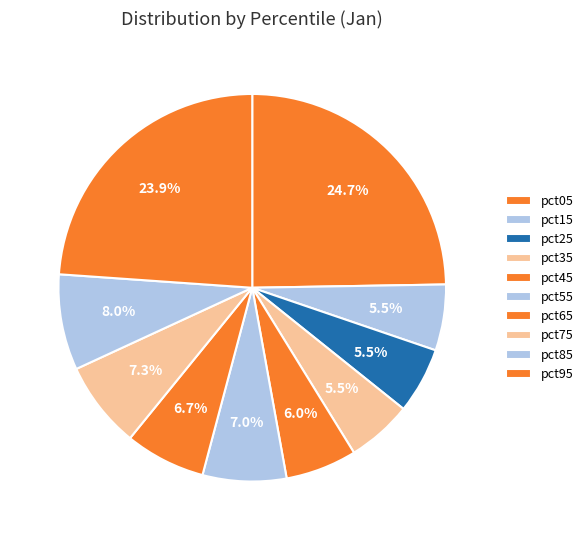

How many segments does this pie chart have?

10